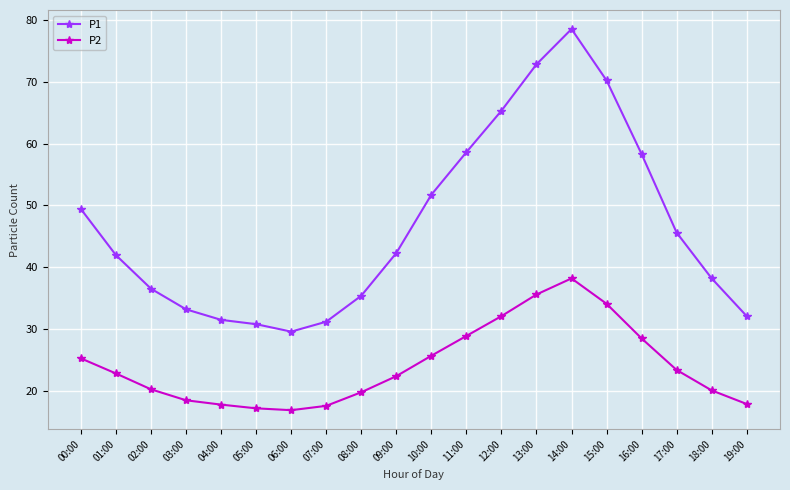

Count the number of data series in this chart.

2